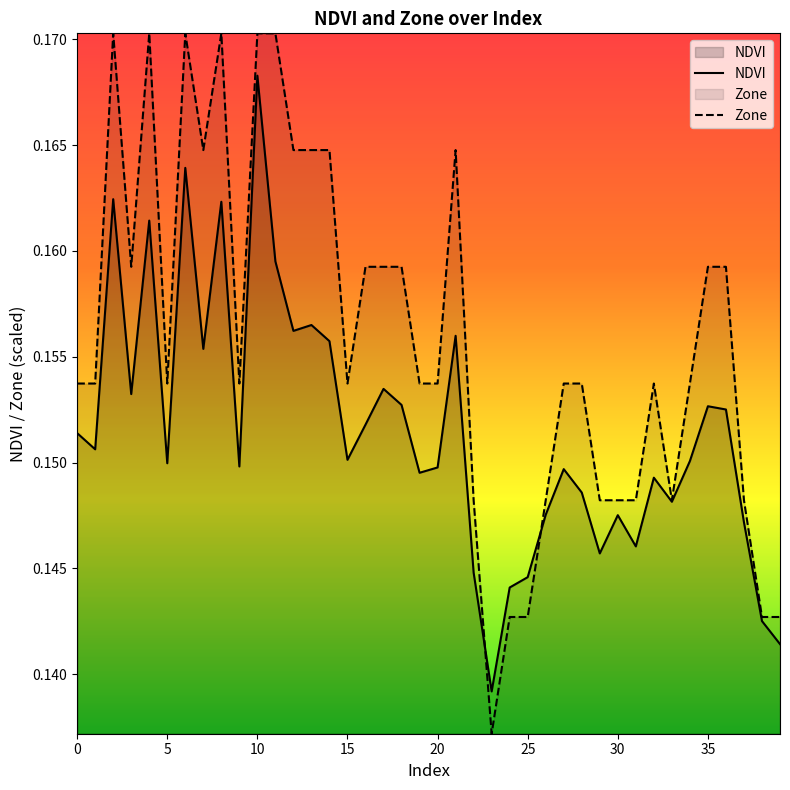

What is the total value across all series at 20?

0.3